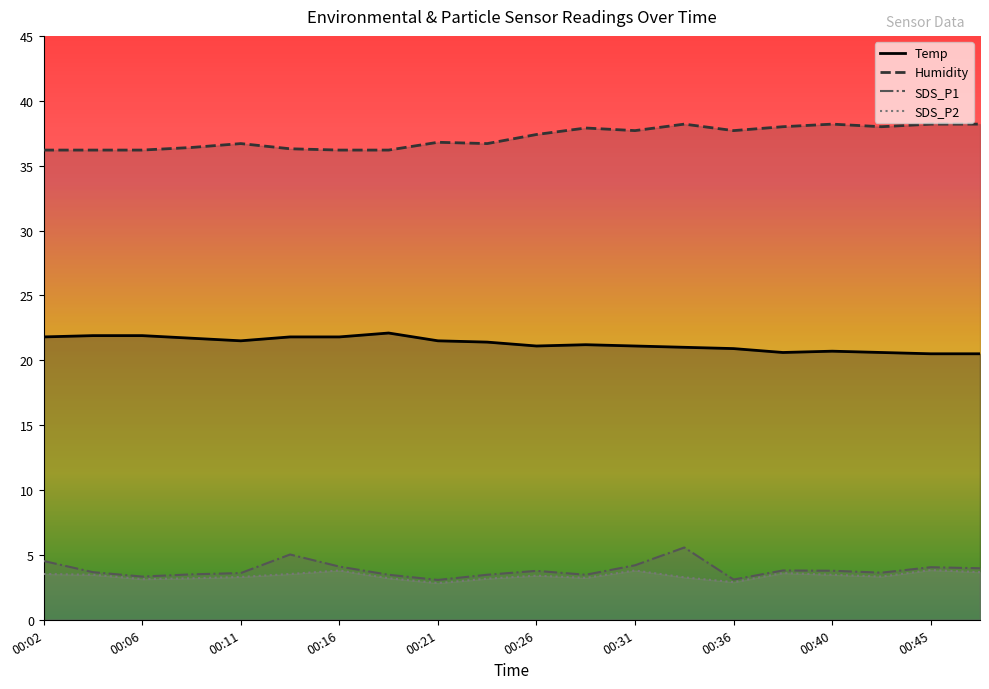

Is it true that Humidity equals 57.3 at 00:21?

False